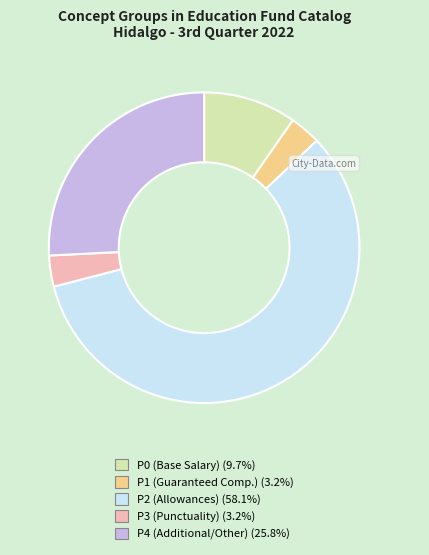

Is it true that P4 is 34% of the pie?

False